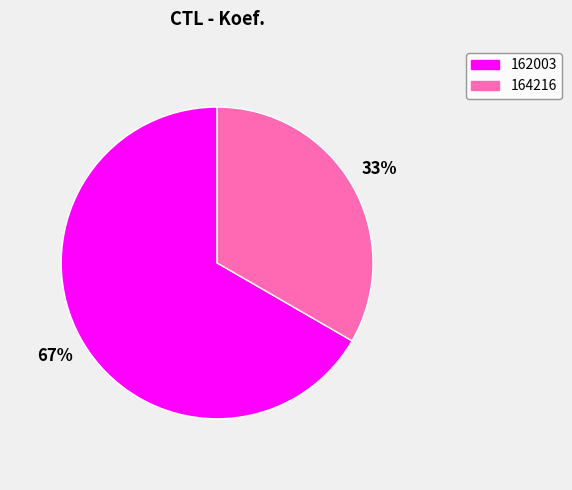

Is the sum of 164216 and 162003 greater than half?

Yes